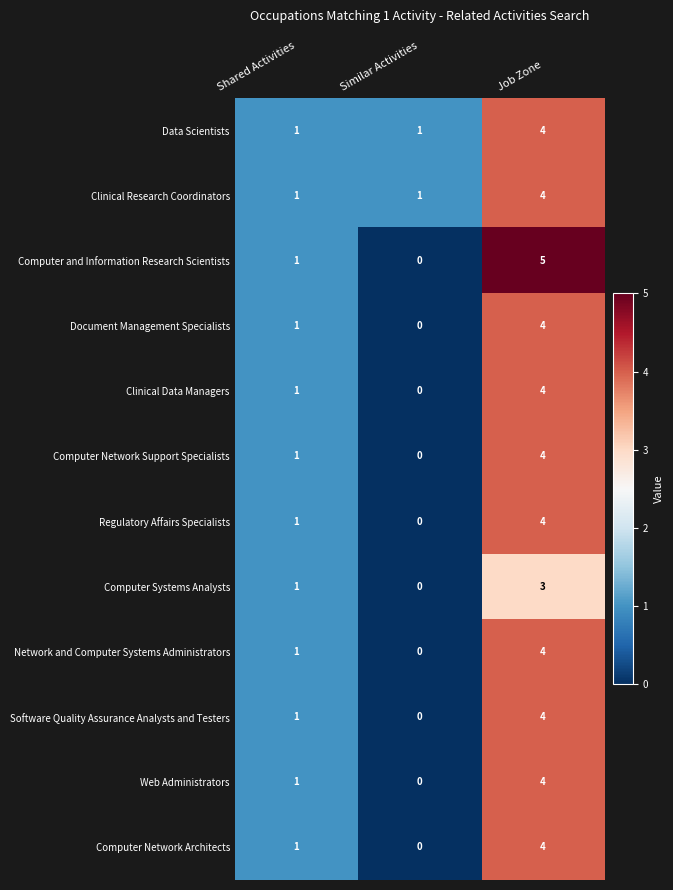

The Computer and Information Research Scientists series shows -3 at Similar Activities. True or false?

False